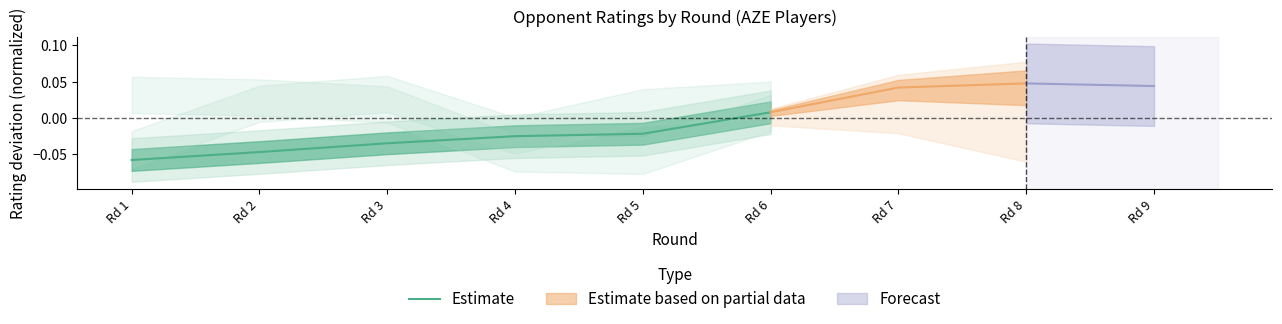

How many positive values are there?

1